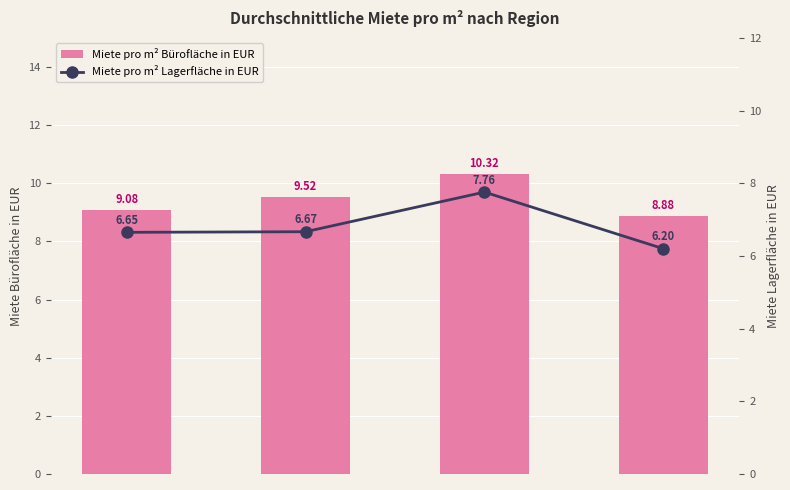

What is the label of the 1st bar from the left?

Nord